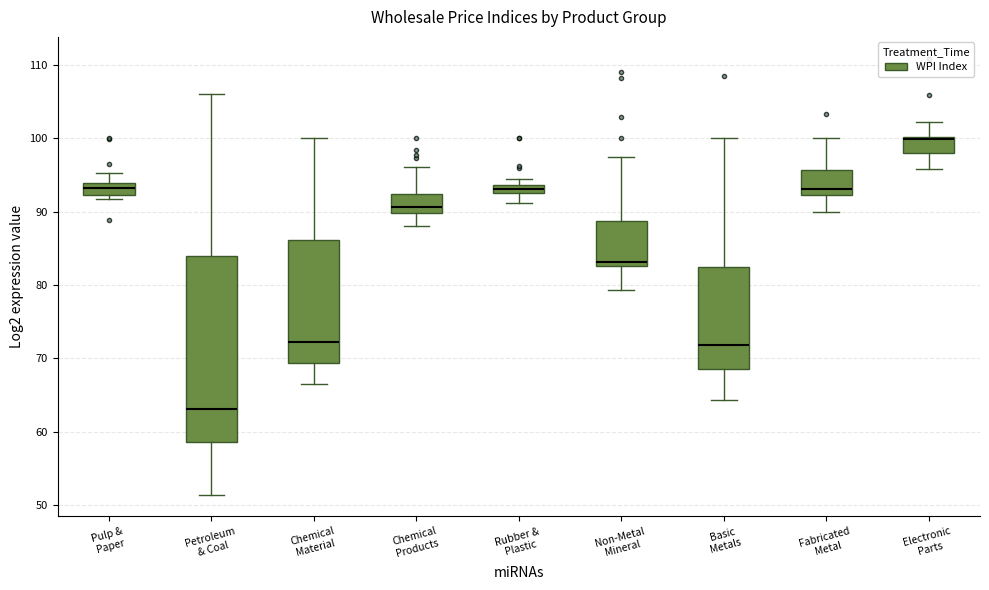

Which box is the tallest, from its lower edge to its upper edge?

Petroleum & Coal